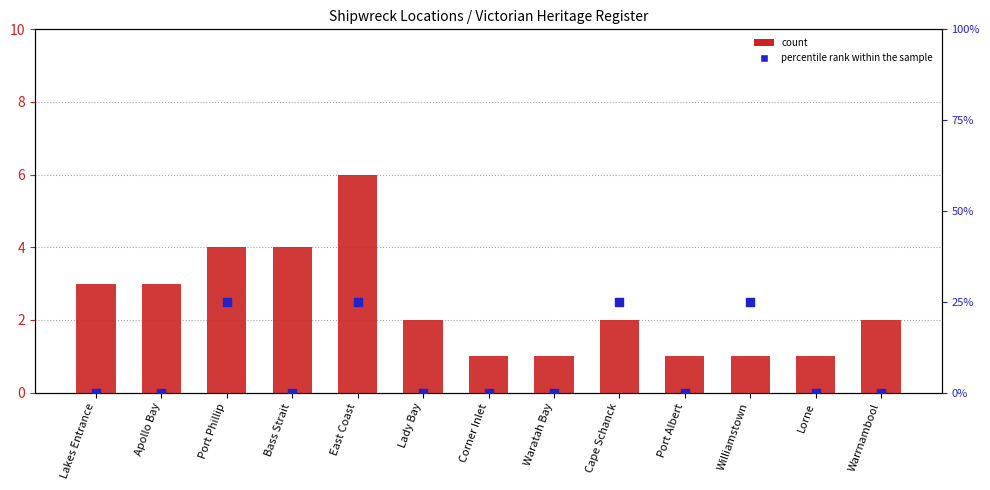

Which series has the largest total across all categories?

percentile rank within the sample